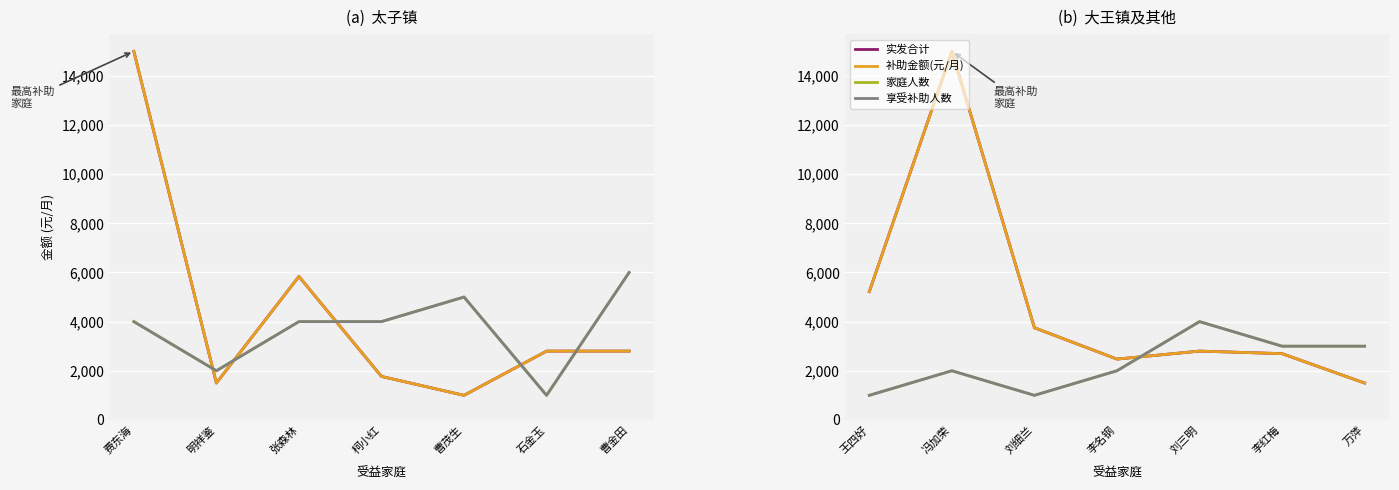

Rank the series at 刘细兰 from highest to lowest value.

实发合计, 补助金额(元/月), 家庭人数, 享受补助人数